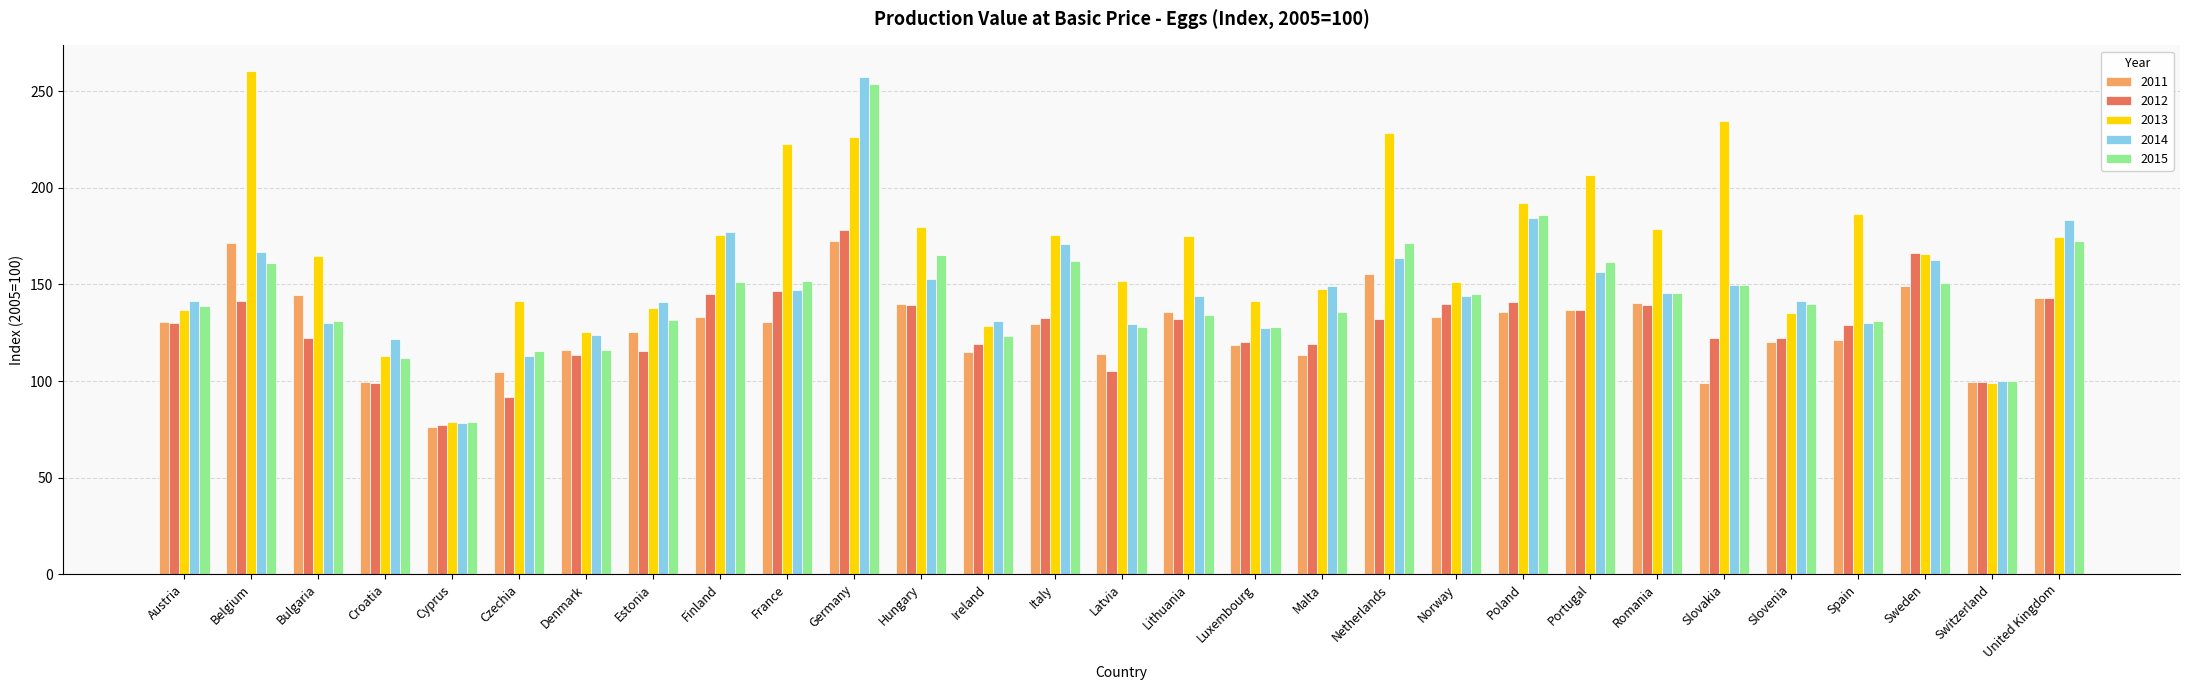

The value of 2014 at Austria is 194.1. True or false?

False